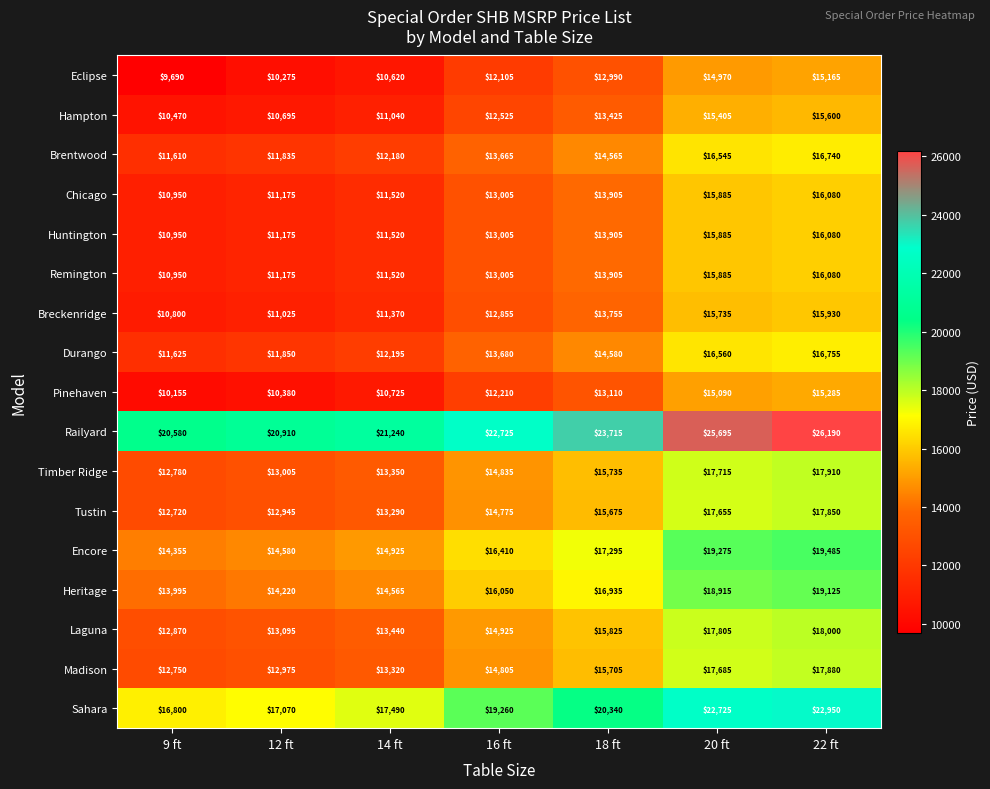

How many distinct data groups are displayed?

17